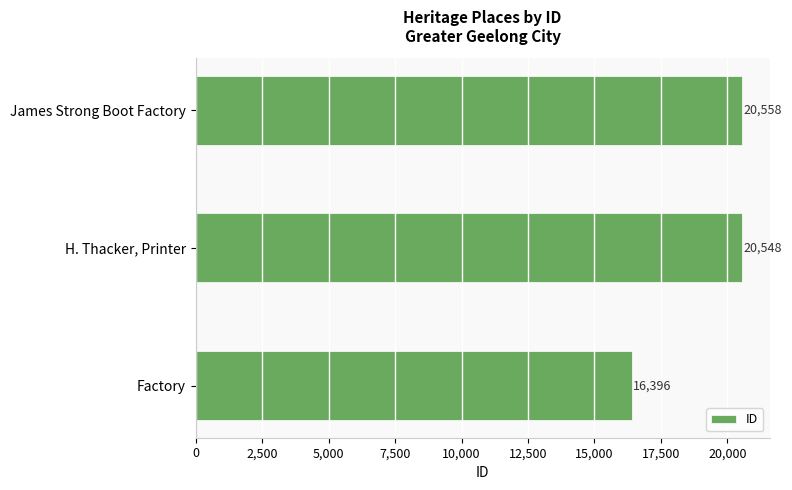

Rank the categories by value from lowest to highest.

Factory, H. Thacker, Printer, James Strong Boot Factory